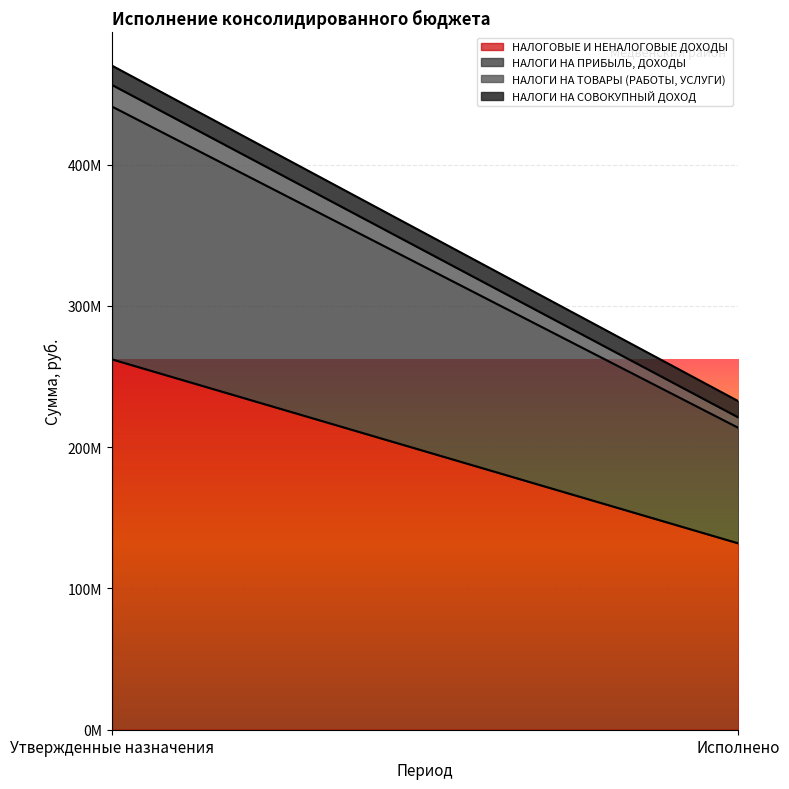

Which category has the lowest value in the НАЛОГИ НА ТОВАРЫ (РАБОТЫ, УСЛУГИ) series?

Исполнено